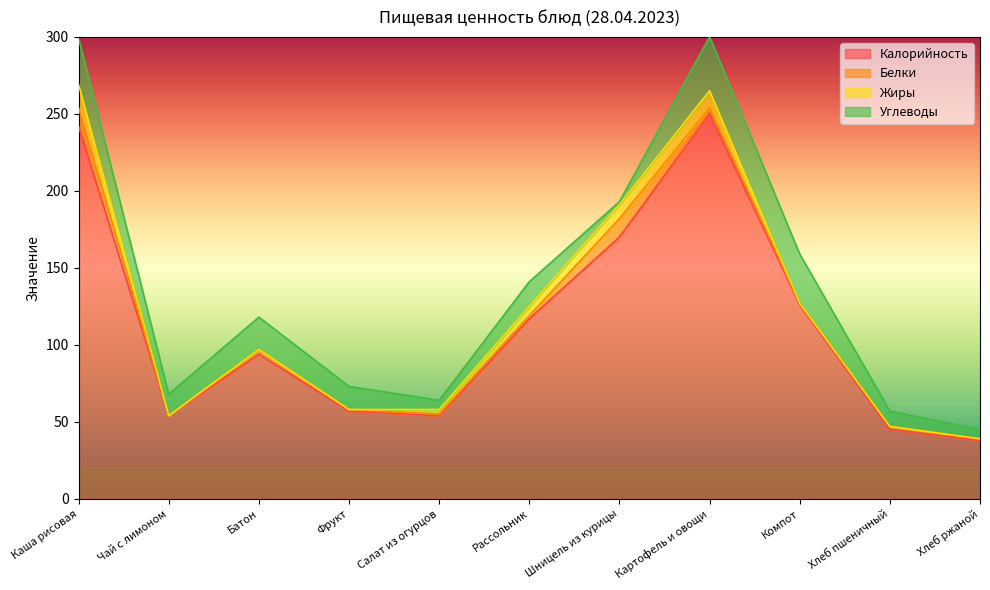

Between Чай с лимоном and Шницель из курицы, which series saw the biggest shift?

Калорийность